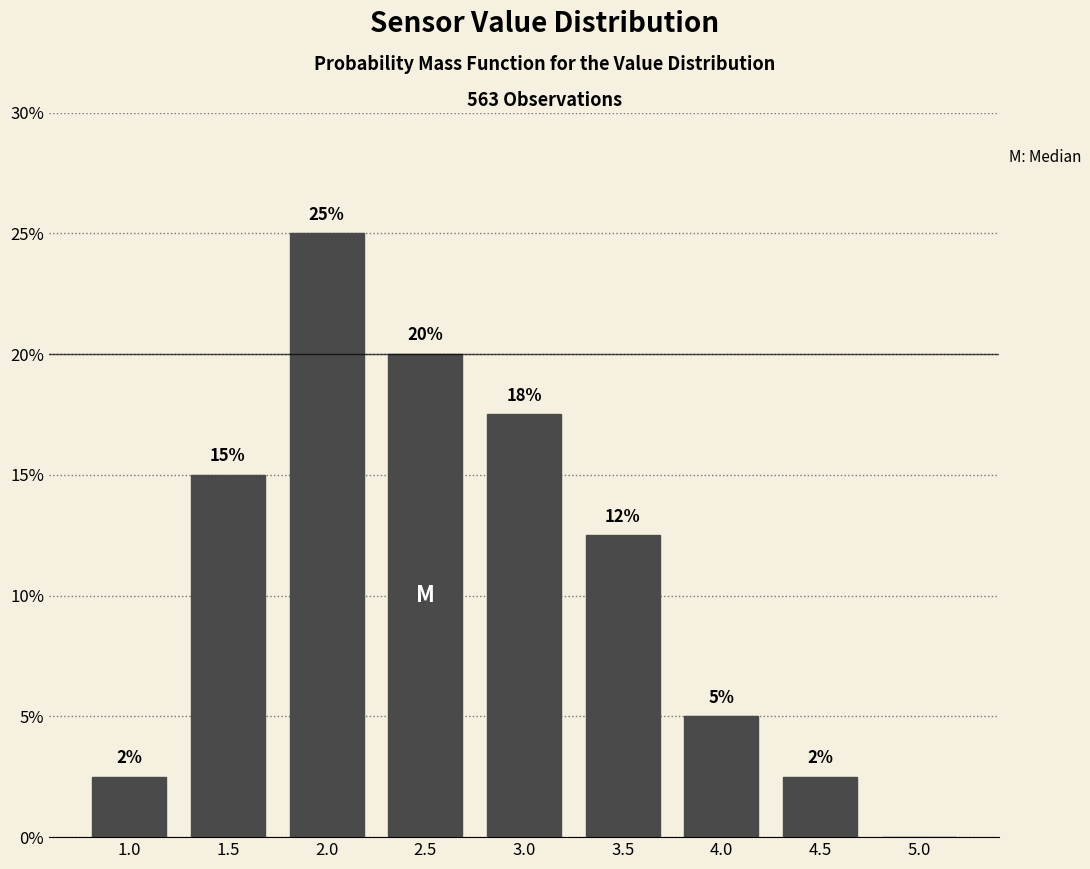

The value at 2.0 is 44.2. True or false?

False